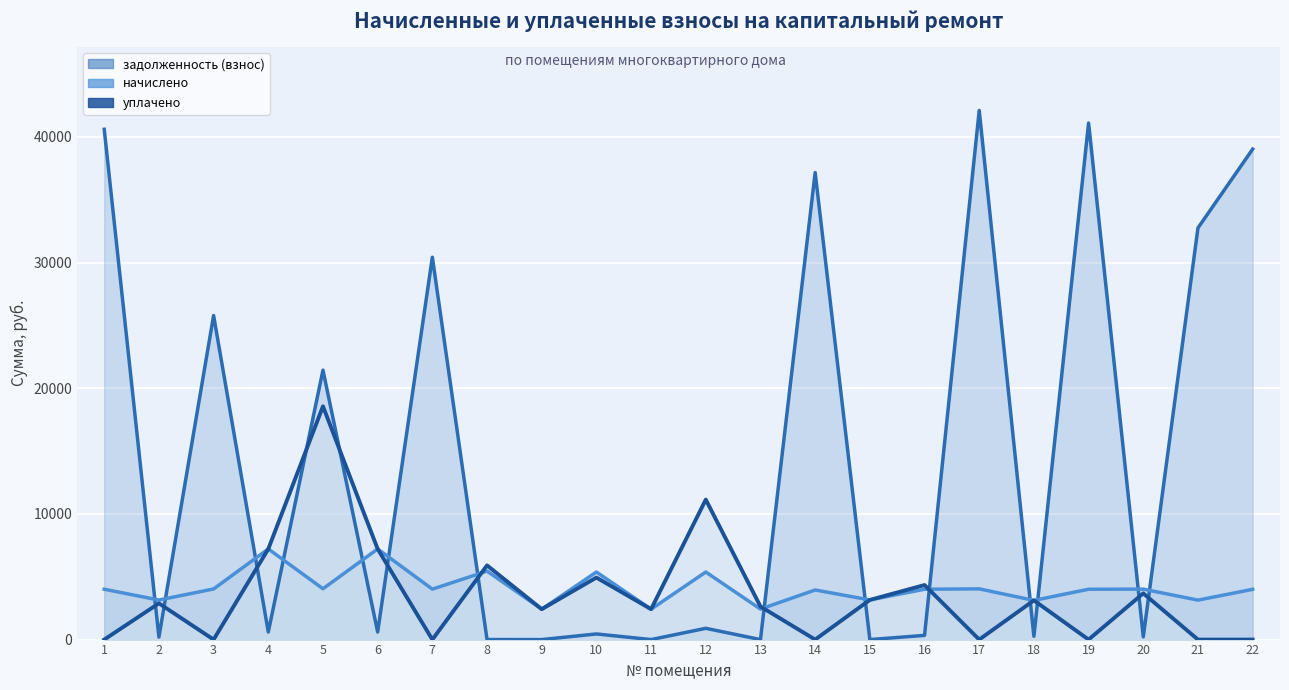

True or false: задолженность (взнос) and начислено intersect in this chart.

True